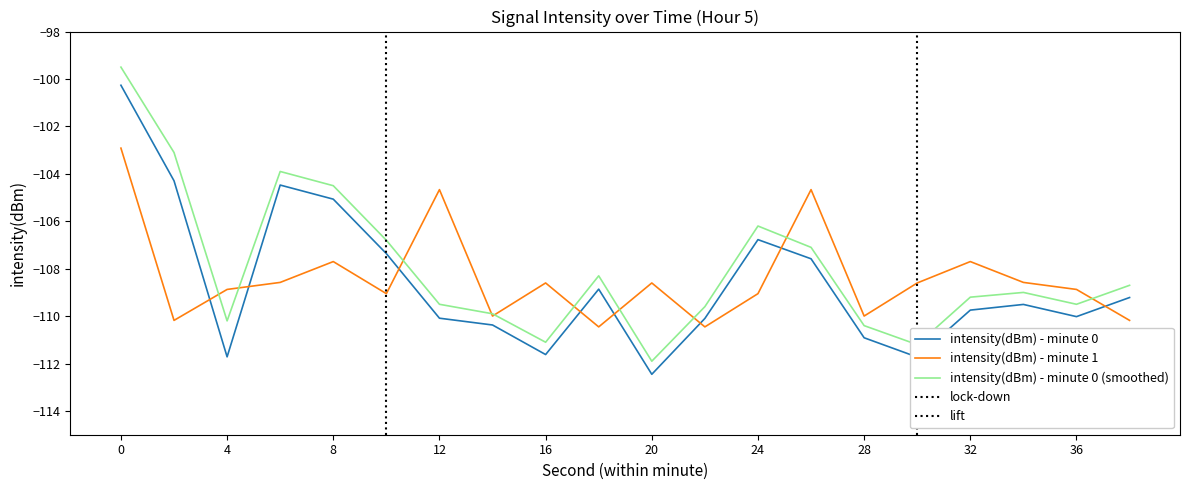

What is the difference between the maximum and minimum values in the intensity(dBm) - minute 1 series?

7.5